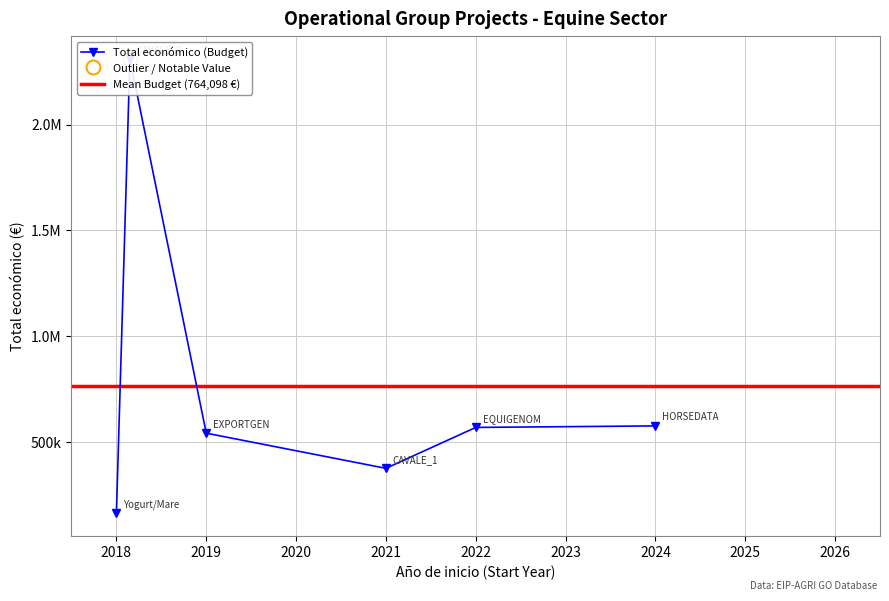

What is the difference between the values at 2022 and 2024?

7133